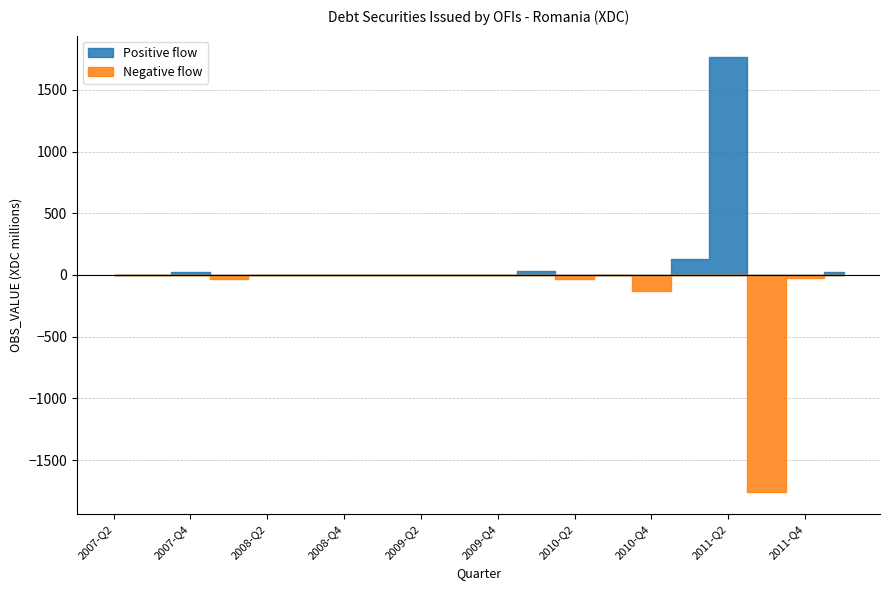

How many values are above zero?

9